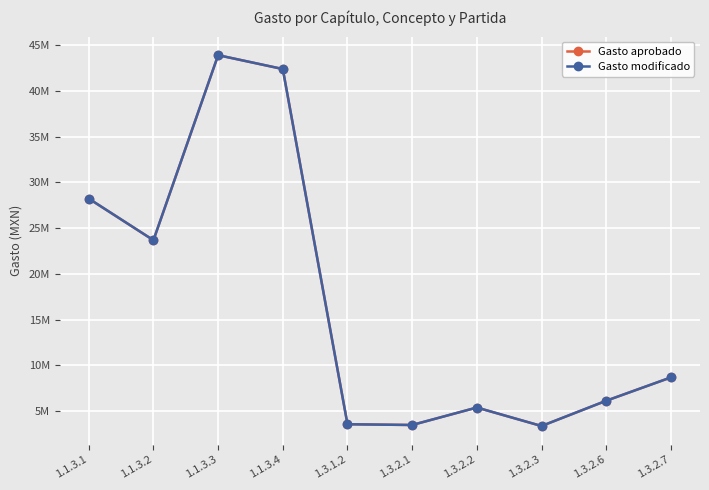

Does the chart have visible grid lines?

Yes